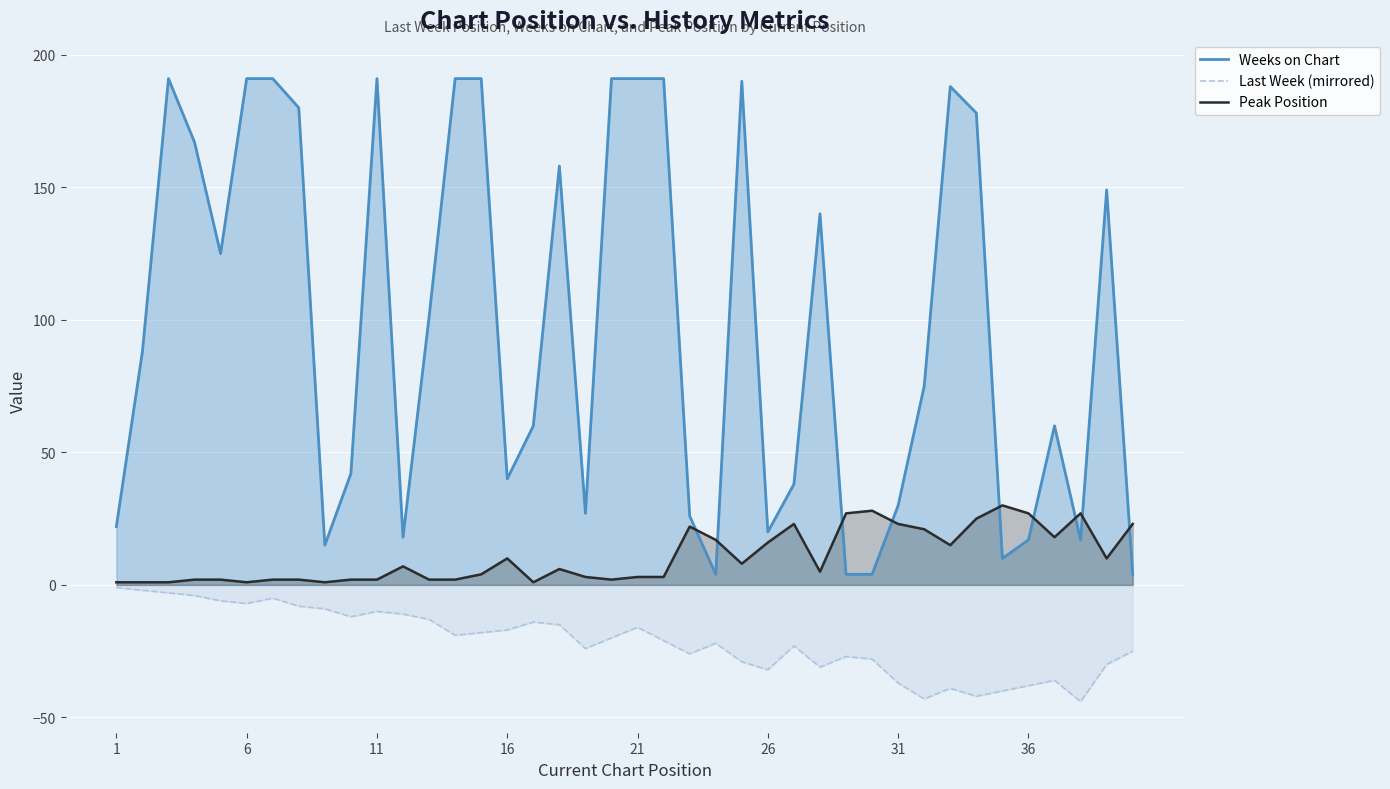

Rank the series by their average value, from lowest to highest.

Last Week (mirrored), Peak Position, Weeks on Chart